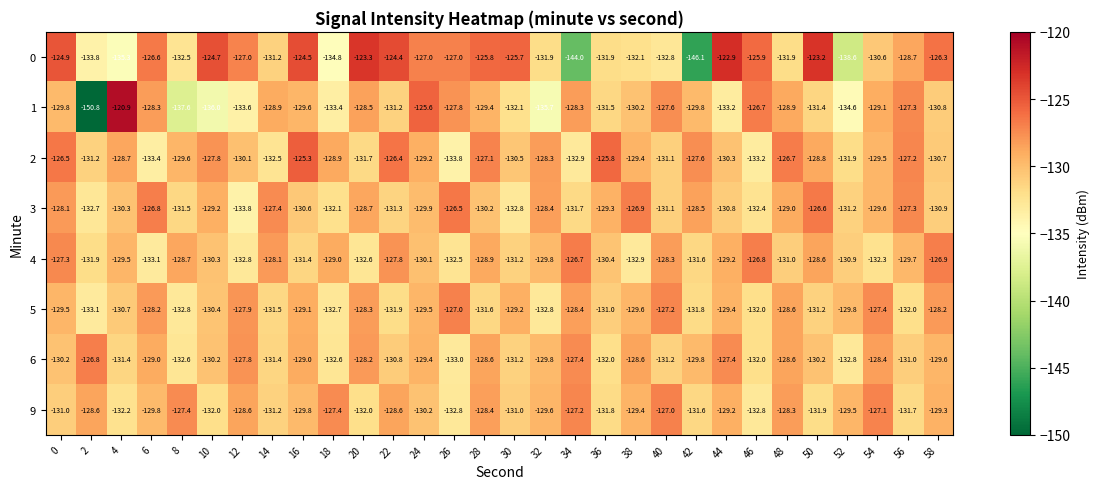

The value of 1 at 14 is -227.0. True or false?

False